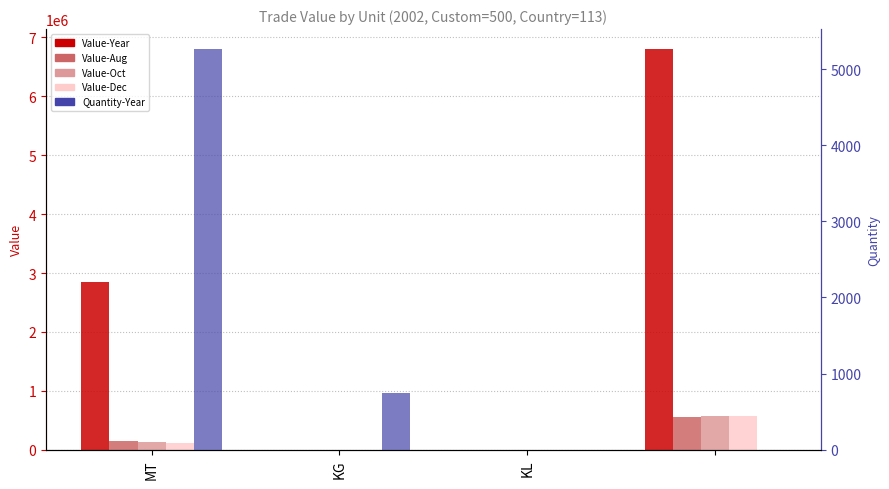

What are all the series names shown in the legend?

Value-Year, Value-Aug, Value-Oct, Value-Dec, Quantity-Year